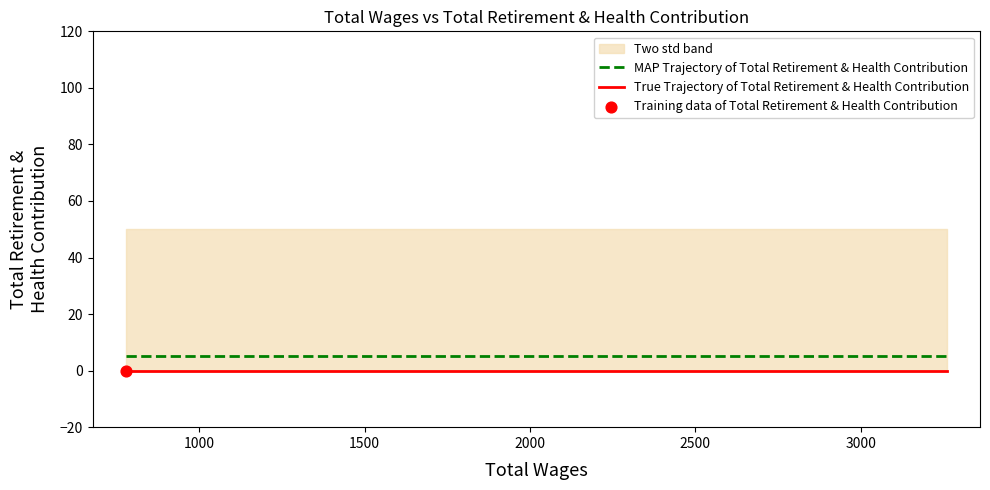

Which series contains the lowest Y value?

True Trajectory of Total Retirement & Health Contribution